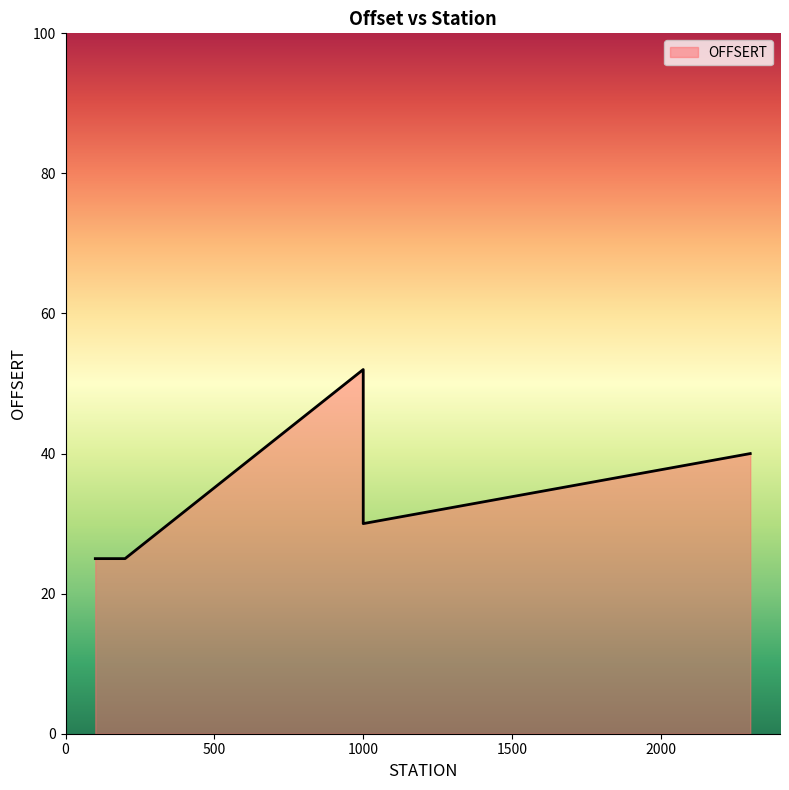

Rank the categories by value from lowest to highest.

100, 200, 1000, 2300, 2300, 1000